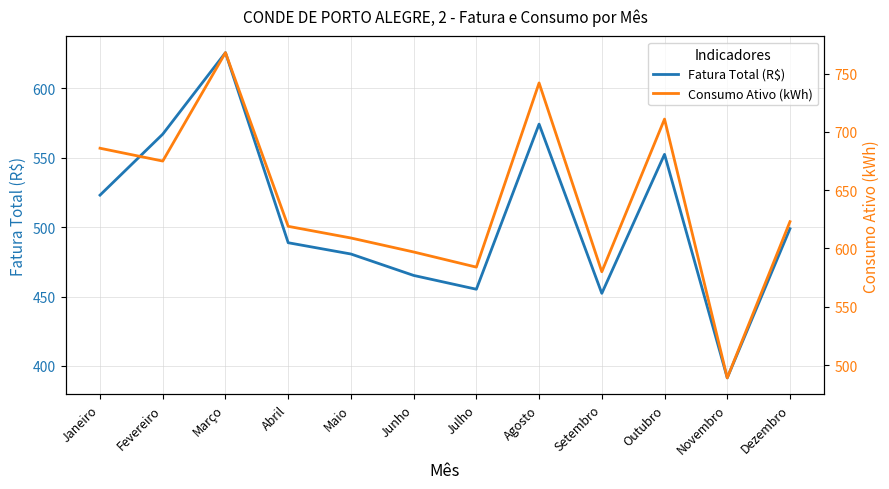

Reading left to right, transcribe all the data shown in this chart.

Fatura Total (R$): Janeiro=523.1	Fevereiro=567.0	Março=625.8	Abril=488.8	Maio=480.6	Junho=465.2	Julho=455.3	Agosto=574.3	Setembro=452.3	Outubro=552.5	Novembro=391.4	Dezembro=498.9
Consumo Ativo (kWh): Janeiro=686.0	Fevereiro=675.0	Março=768.0	Abril=619.0	Maio=609.0	Junho=597.0	Julho=584.0	Agosto=742.0	Setembro=580.0	Outubro=711.0	Novembro=489.0	Dezembro=623.0